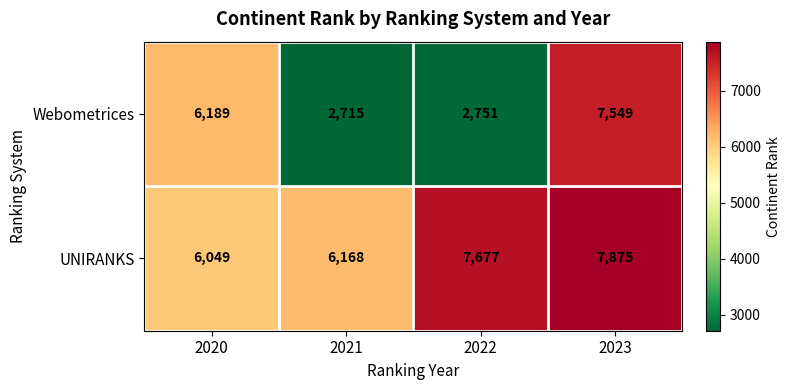

Where is Webometrices nearest to the value 5132?

2020